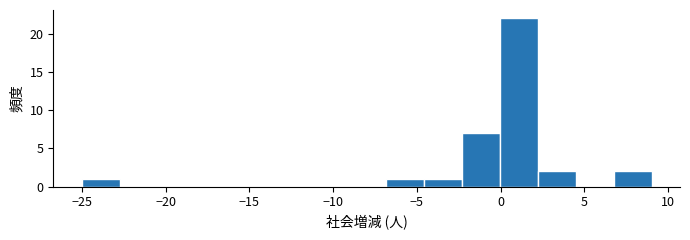

Reading left to right, transcribe this chart: for each bar, give the range it covers on the x-axis and its height. Neither the bar edges nor the heights are printed on the chart, so give them approximately, as read against the axes.

-25.0 to -22.5: 1
-22.5 to -20.5: 0
-20.5 to -18.0: 0
-18.0 to -16.0: 0
-16.0 to -13.5: 0
-13.5 to -11.5: 0
-11.5 to -9.0: 0
-9.0 to -7.0: 0
-7.0 to -4.5: 1
-4.5 to -2.5: 1
-2.5 to 0.0: 7
0.0 to 2.0: 22
2.0 to 4.5: 2
4.5 to 6.5: 0
6.5 to 9.0: 2